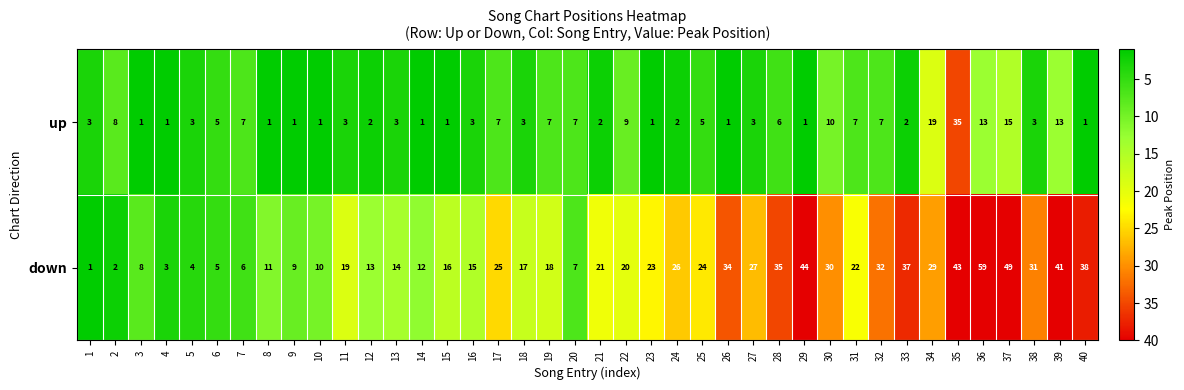

What is the difference between the second highest and second lowest values in the up series?

18